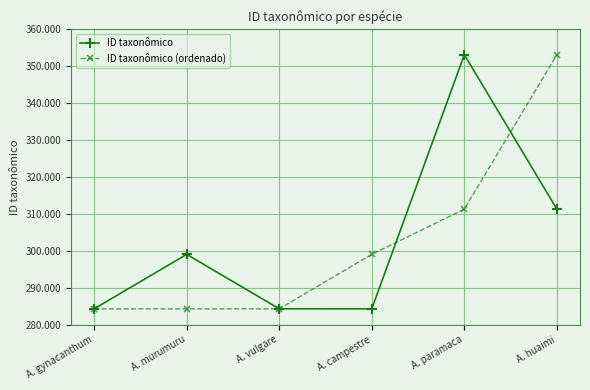

What is the sum of the ID taxonômico (ordenado) values at A. campestre and A. murumuru?

583340